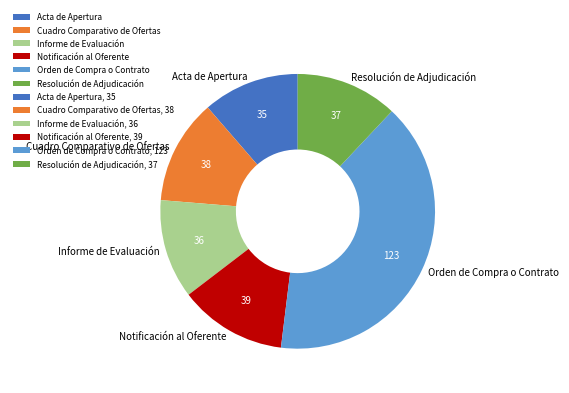

What is the largest slice in the pie chart?

Orden de Compra o Contrato